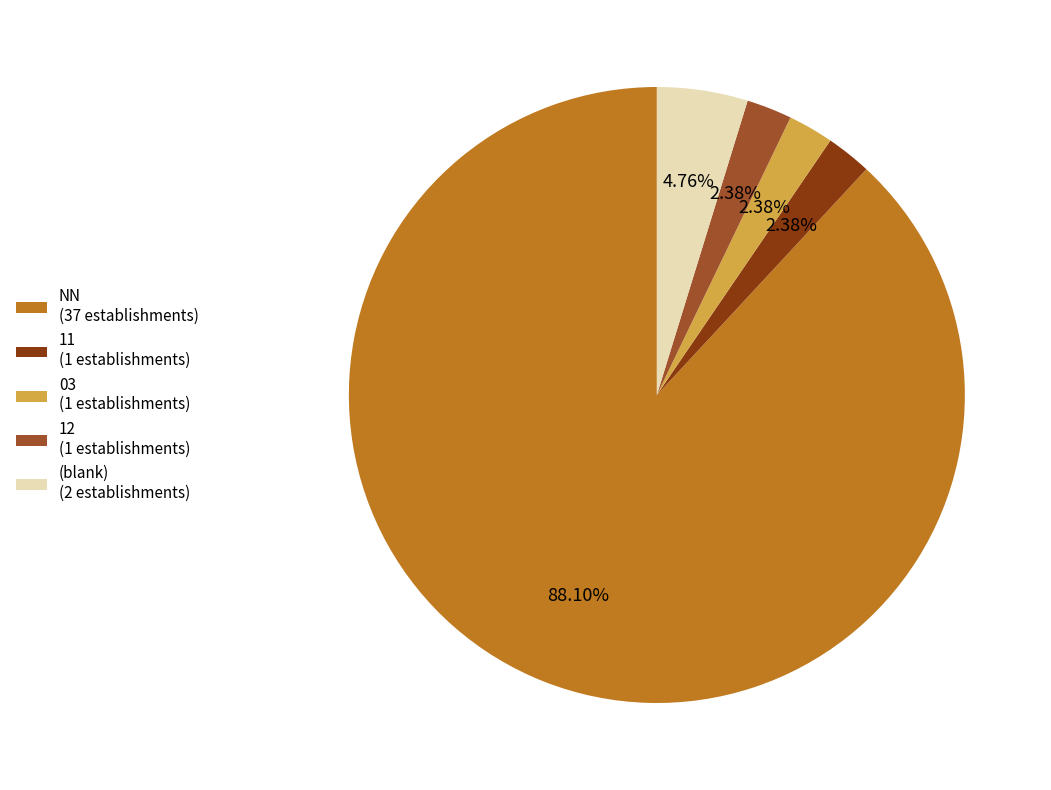

How many segments does this pie chart have?

5